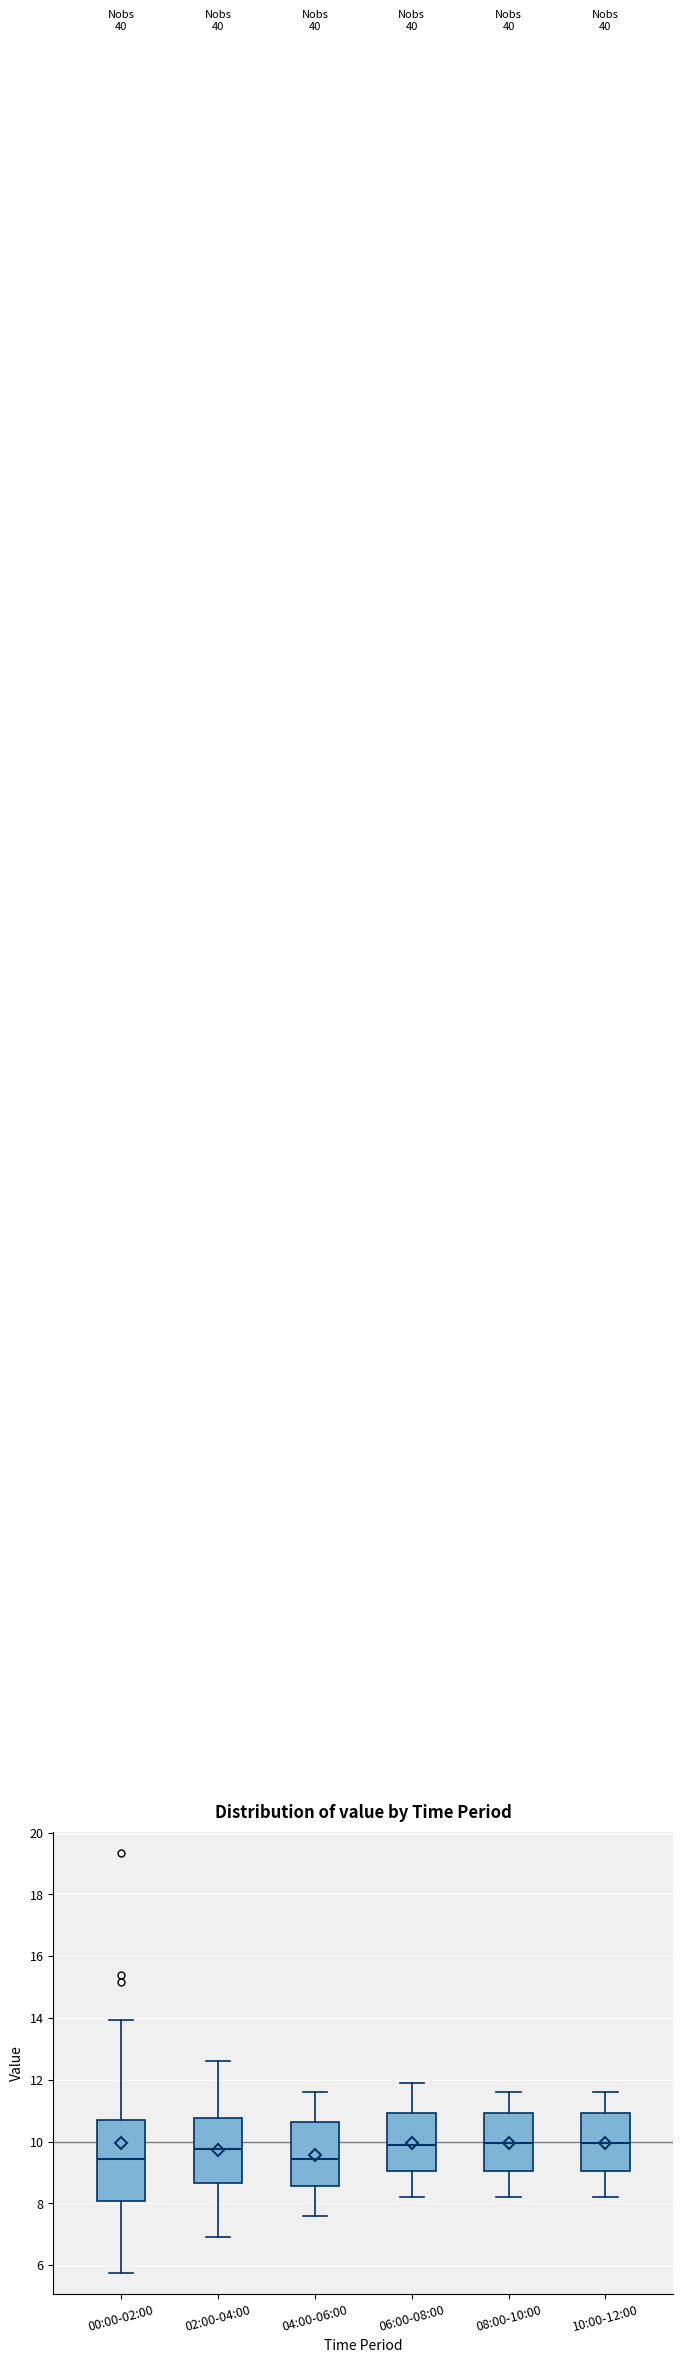

Reading left to right, read every box against the y-axis: the position of its median line, the range the box covers, and the ends of its whiskers. The values are not printed on the chart, so give them approximately, as read against the axis.

00:00-02:00: median 9.4, box 8.0 to 10.8, whiskers 5.8 to 14.0
02:00-04:00: median 9.8, box 8.6 to 10.8, whiskers 7.0 to 12.6
04:00-06:00: median 9.4, box 8.6 to 10.6, whiskers 7.6 to 11.6
06:00-08:00: median 10.0, box 9.0 to 11.0, whiskers 8.2 to 12.0
08:00-10:00: median 10.0, box 9.0 to 11.0, whiskers 8.2 to 11.6
10:00-12:00: median 10.0, box 9.0 to 11.0, whiskers 8.2 to 11.6